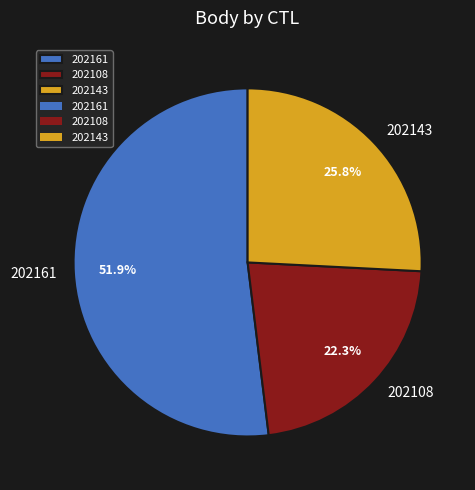

Which slice is the largest?

202161